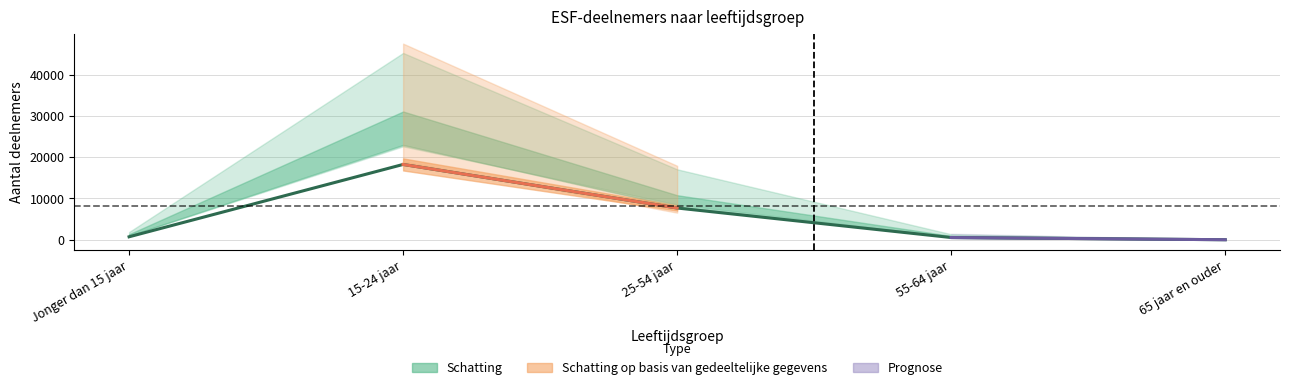

Rank the categories by value from lowest to highest.

65 jaar en ouder, 55-64 jaar, Jonger dan 15 jaar, 25-54 jaar, 15-24 jaar